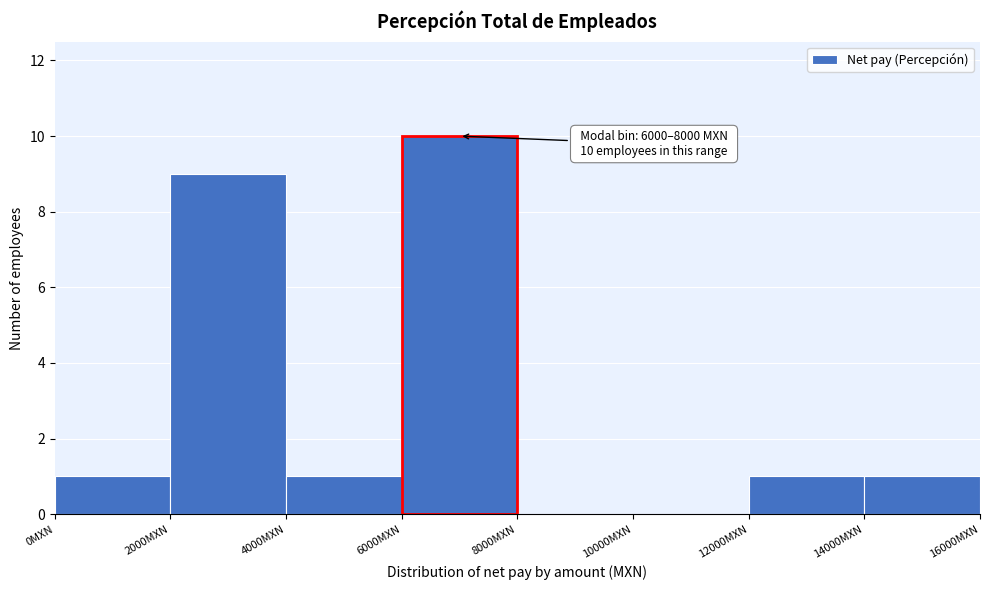

Over which range of the x-axis is the bar tallest?

6000 to 8000